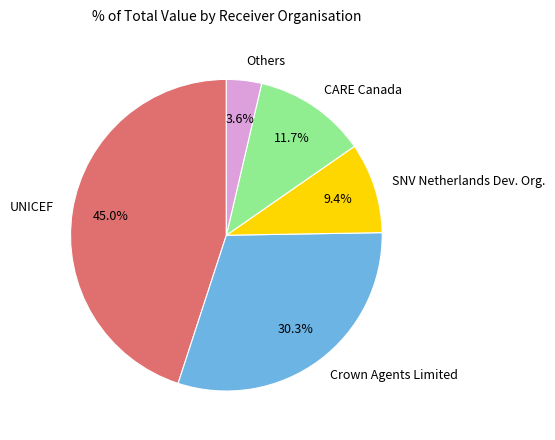

Approximately how many times larger is the value at CARE Canada compared to Others?

3.2